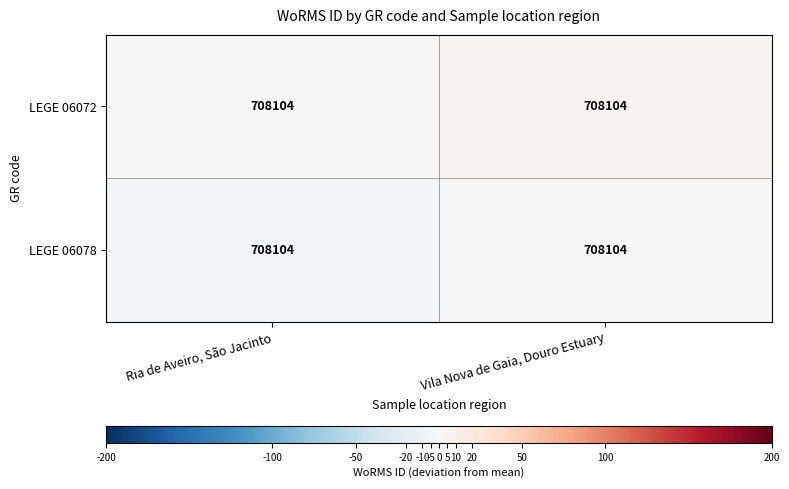

Which series has the widest spread of values?

LEGE 06078